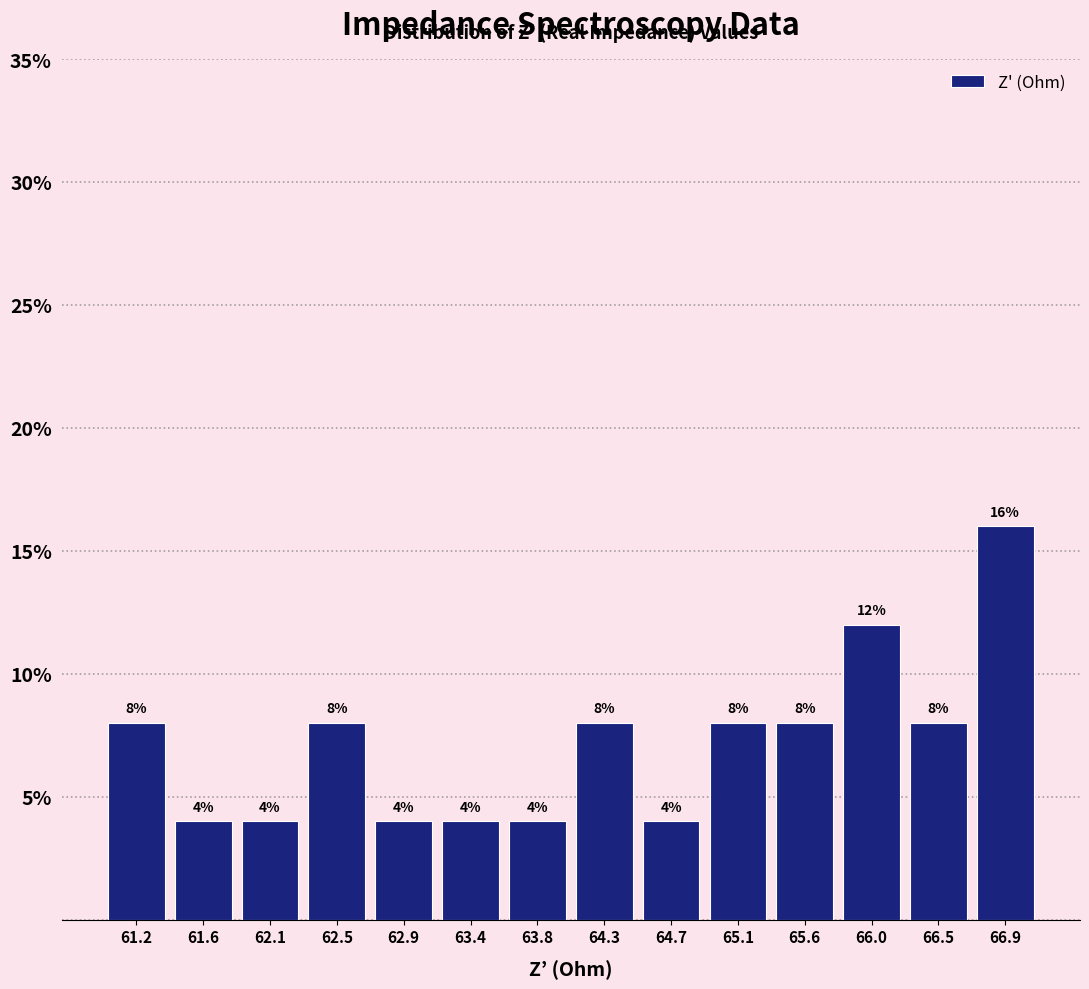

Reading left to right, transcribe this chart: for each bar, give the range it covers on the x-axis and its height. The bar edges are not printed on the chart, so give them approximately, as read against the axis.

60.95 to 61.40: 8
61.40 to 61.85: 4
61.85 to 62.25: 4
62.25 to 62.70: 8
62.70 to 63.15: 4
63.15 to 63.60: 4
63.60 to 64.05: 4
64.05 to 64.50: 8
64.50 to 64.90: 4
64.90 to 65.35: 8
65.35 to 65.80: 8
65.80 to 66.25: 12
66.25 to 66.70: 8
66.70 to 67.15: 16